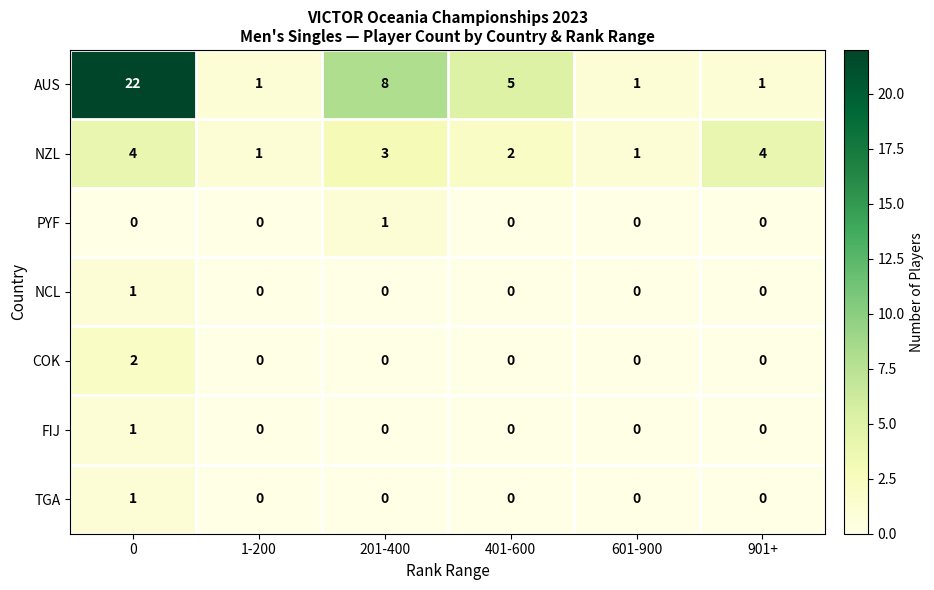

Which series changed the most between 1-200 and 901+?

NZL